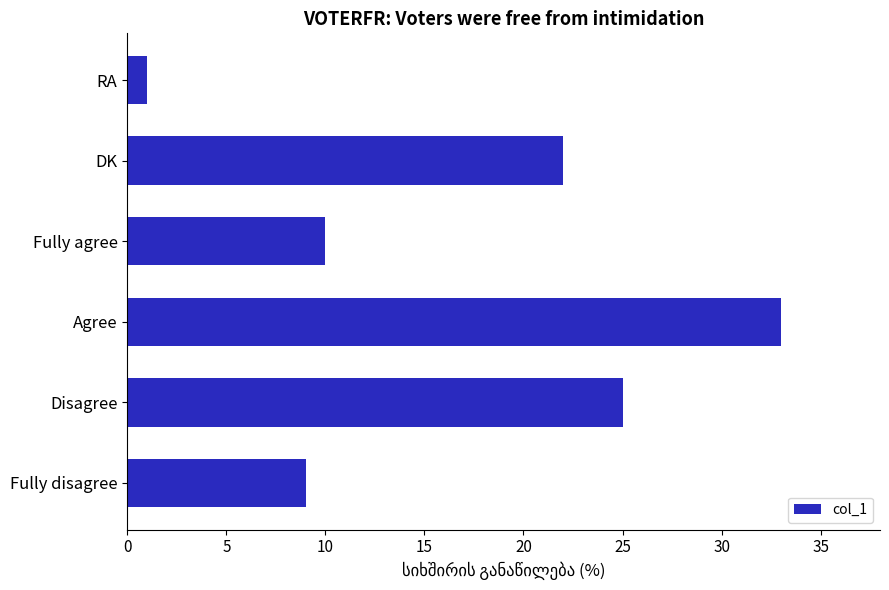

What is the average value?

17